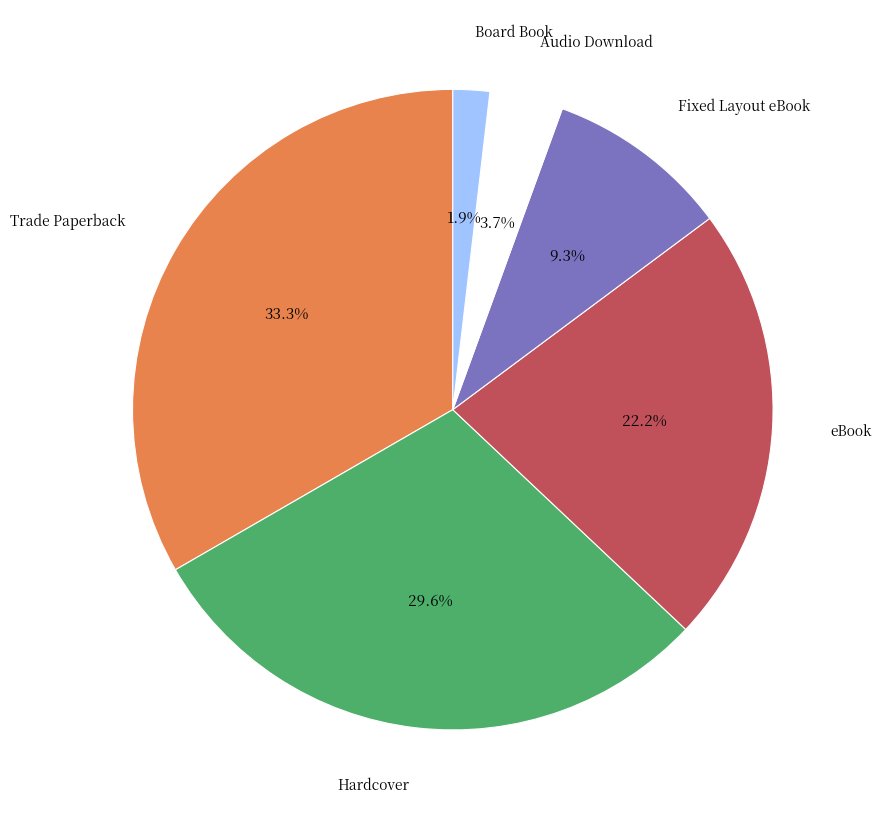

Count the number of slices in the pie.

6